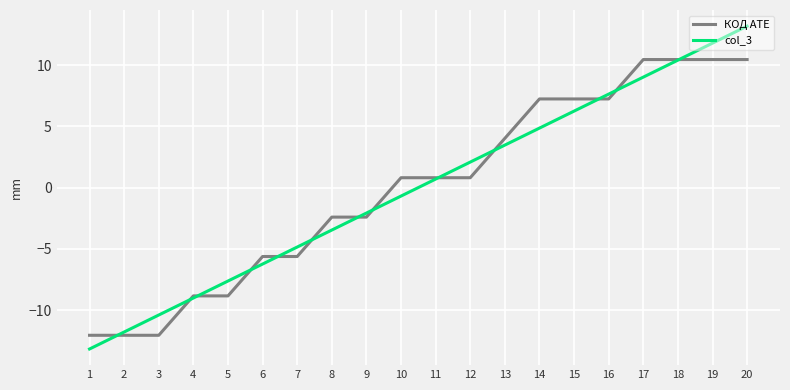

Reading left to right, extract all data points from this chart.

КОД АТЕ: 1=-12.1	2=-12.1	3=-12.1	4=-8.8	5=-8.8	6=-5.6	7=-5.6	8=-2.4	9=-2.4	10=0.8	11=0.8	12=0.8	13=4.0	14=7.2	15=7.2	16=7.2	17=10.5	18=10.5	19=10.5	20=10.5
col_3: 1=-13.2	2=-11.8	3=-10.4	4=-9.0	5=-7.6	6=-6.2	7=-4.9	8=-3.5	9=-2.1	10=-0.7	11=0.7	12=2.1	13=3.5	14=4.9	15=6.2	16=7.6	17=9.0	18=10.4	19=11.8	20=13.2